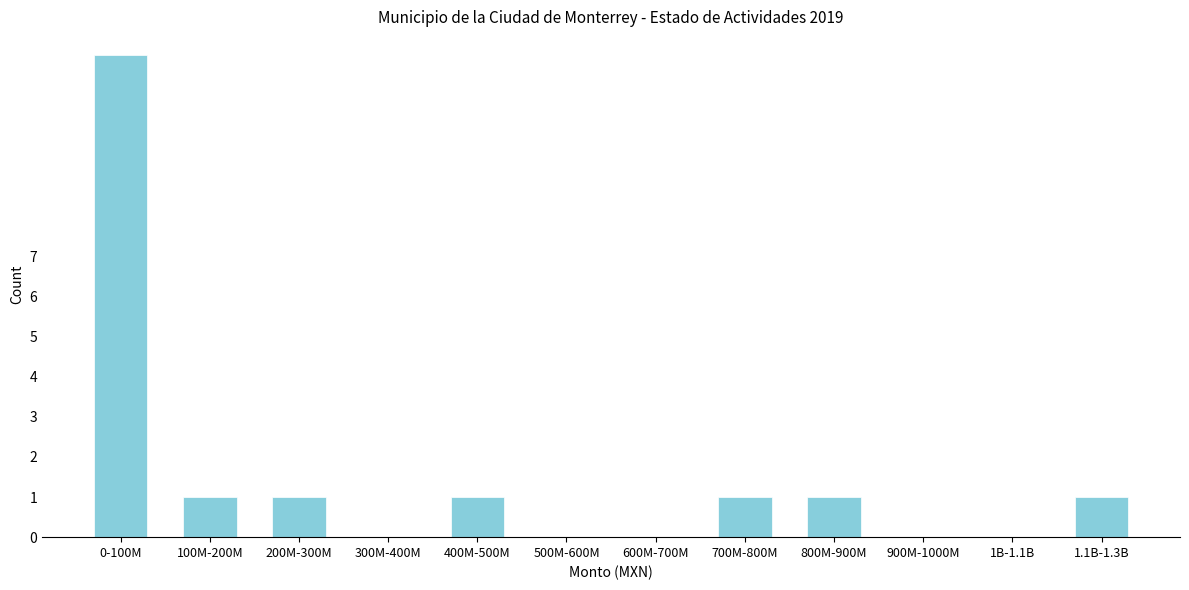

Reading left to right, what are all the values shown in this chart?

0-100M=12	100M-200M=1	200M-300M=1	300M-400M=0	400M-500M=1	500M-600M=0	600M-700M=0	700M-800M=1	800M-900M=1	900M-1000M=0	1B-1.1B=0	1.1B-1.3B=1